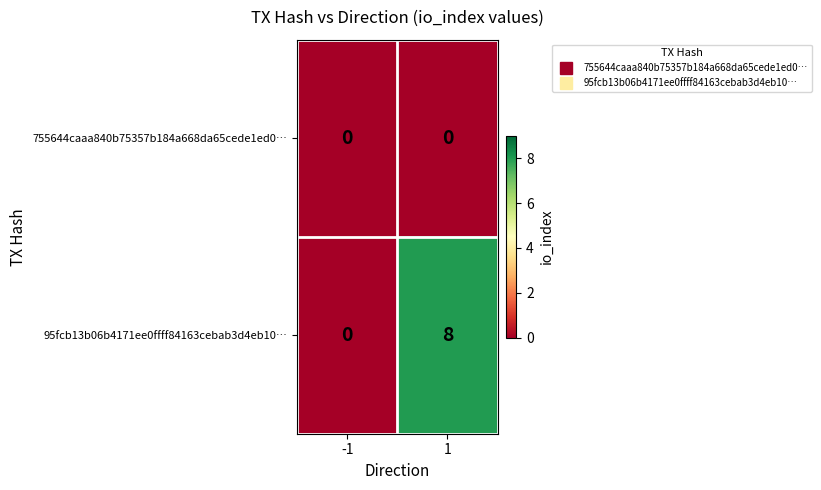

Reading left to right, list all the values displayed in this chart.

755644caaa840b75357b184a668da65cede1ed0…: -1=0	1=0
95fcb13b06b4171ee0ffff84163cebab3d4eb10…: -1=0	1=8